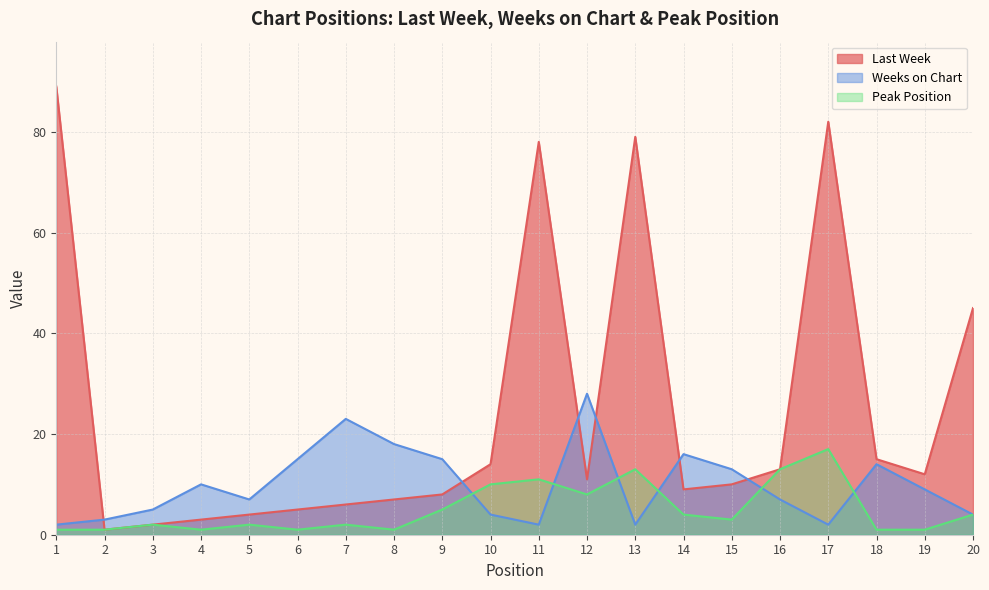

Where is the first local maximum for Peak Position?

3